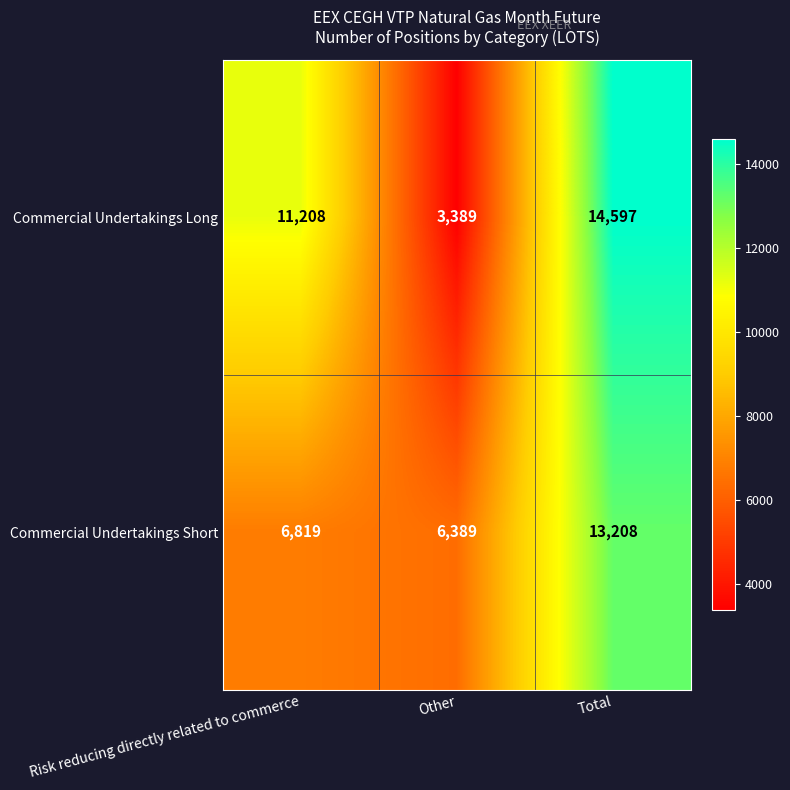

What is the difference between the highest and lowest values at Other?

3000